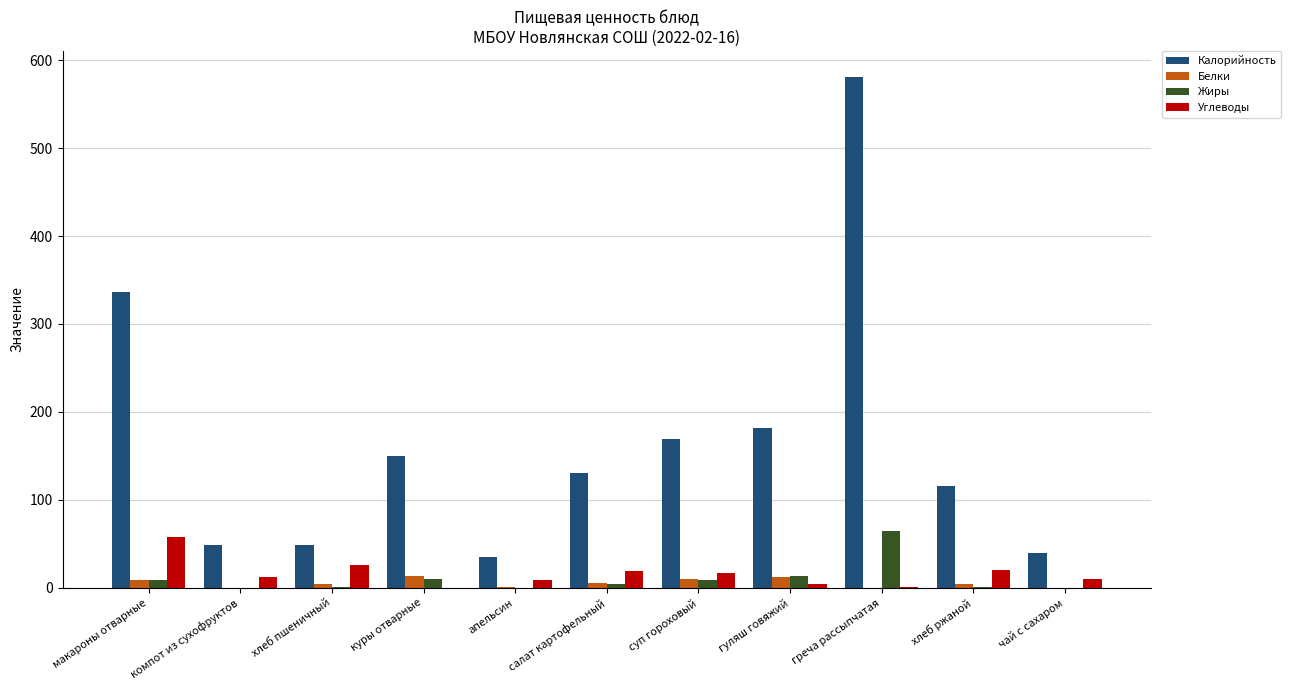

Which series has the largest total across all categories?

Калорийность